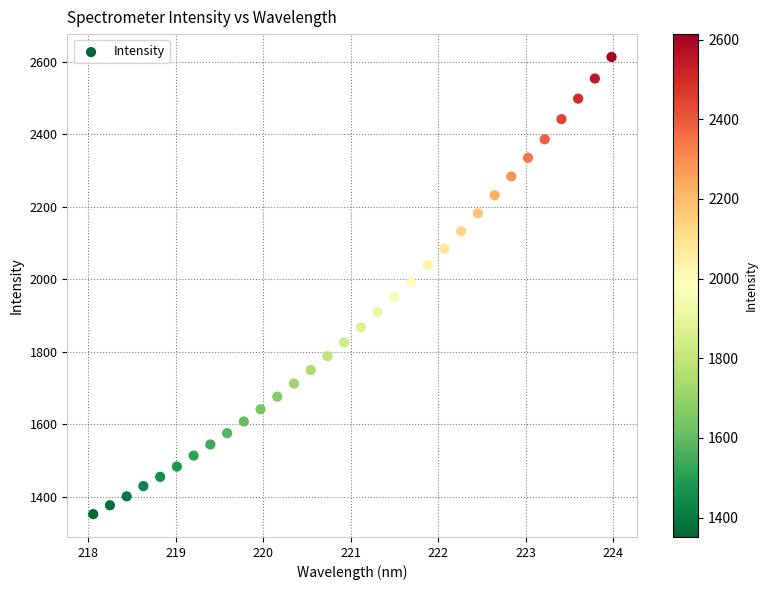

What is the range of Y values (max minus min)?

1262.2